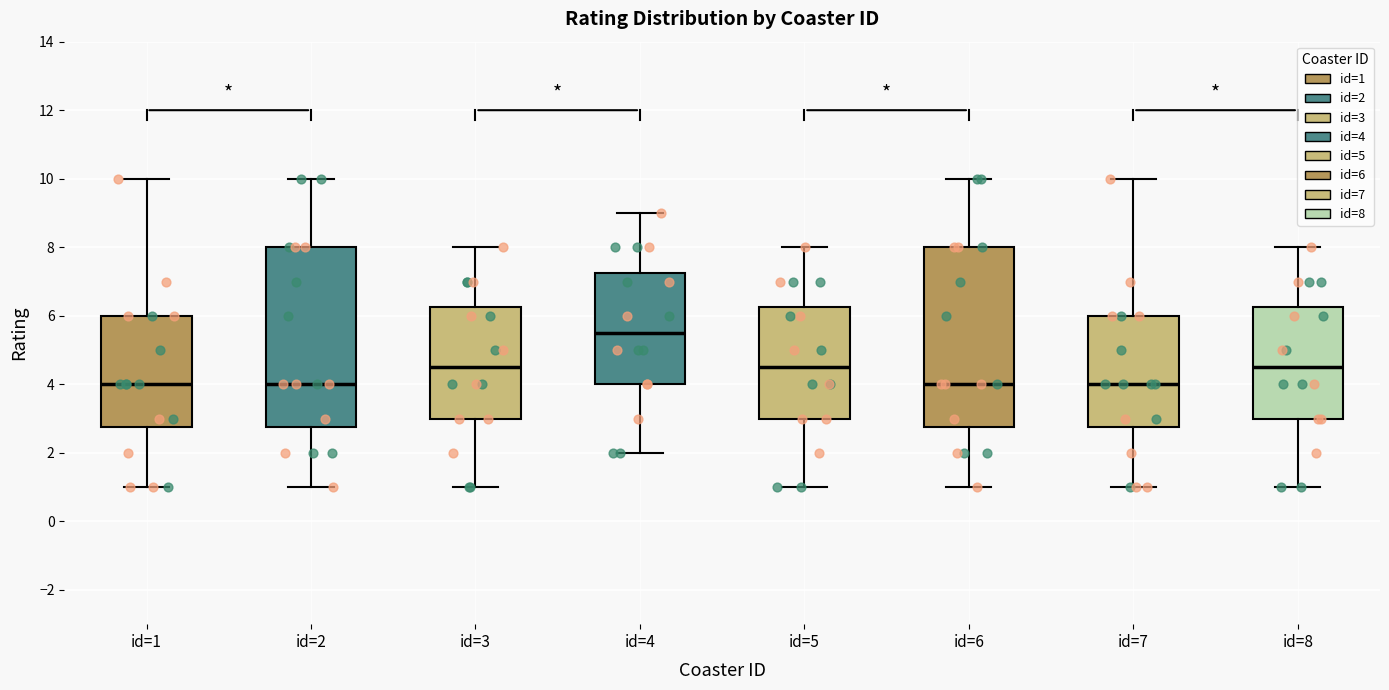

Reading left to right, read every box against the y-axis: the position of its median line, the range the box covers, and the ends of its whiskers. The values are not printed on the chart, so give them approximately, as read against the axis.

id=1: median 4.0, box 2.8 to 6.0, whiskers 1.0 to 10.0
id=2: median 4.0, box 2.8 to 8.0, whiskers 1.0 to 10.0
id=3: median 4.6, box 3.0 to 6.2, whiskers 1.0 to 8.0
id=4: median 5.6, box 4.0 to 7.2, whiskers 2.0 to 9.0
id=5: median 4.6, box 3.0 to 6.2, whiskers 1.0 to 8.0
id=6: median 4.0, box 2.8 to 8.0, whiskers 1.0 to 10.0
id=7: median 4.0, box 2.8 to 6.0, whiskers 1.0 to 10.0
id=8: median 4.6, box 3.0 to 6.2, whiskers 1.0 to 8.0